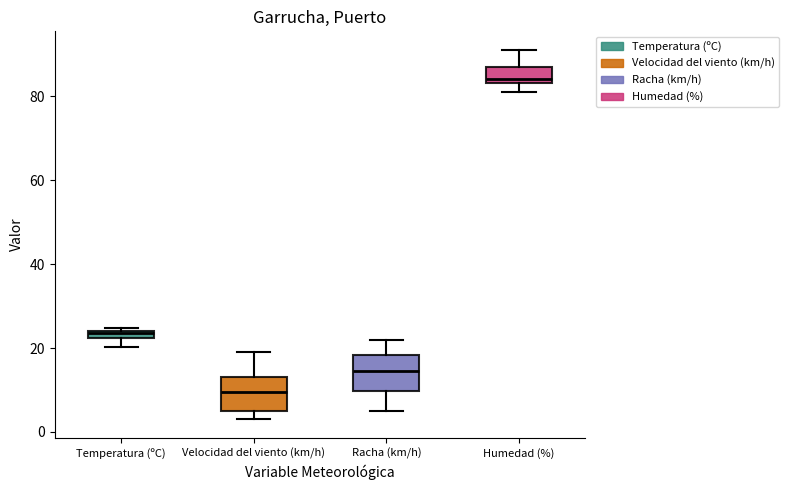

Which box's median line is the lowest?

Velocidad del viento (km/h)